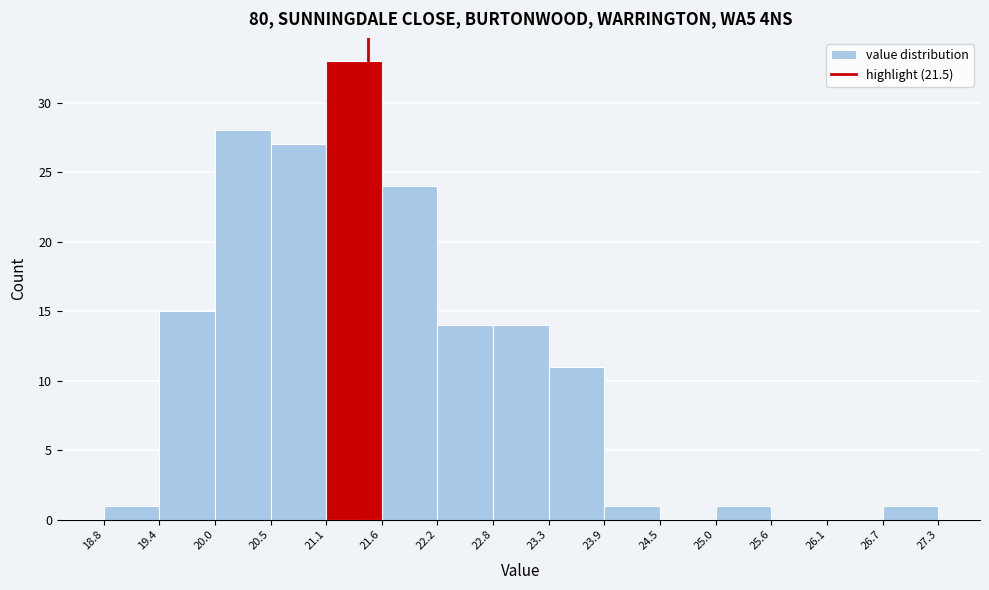

Reading left to right, transcribe this chart: for each bar, give the range it covers on the x-axis and its height. The values are not printed on the chart, so give them approximately, as read against the axis.

18.8 to 19.4: 1
19.4 to 20.0: 15
20.0 to 20.5: 28
20.5 to 21.1: 27
21.1 to 21.6: 33
21.6 to 22.2: 24
22.2 to 22.8: 14
22.8 to 23.3: 14
23.3 to 23.9: 11
23.9 to 24.5: 1
24.5 to 25.0: 0
25.0 to 25.6: 1
25.6 to 26.1: 0
26.1 to 26.7: 0
26.7 to 27.3: 1